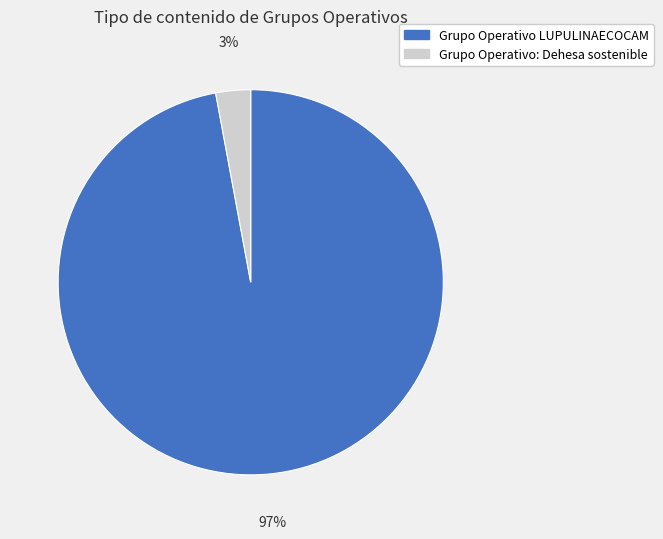

Do Grupo Operativo: Dehesa sostenible and Grupo Operativo LUPULINAECOCAM together represent more than half of the pie?

Yes